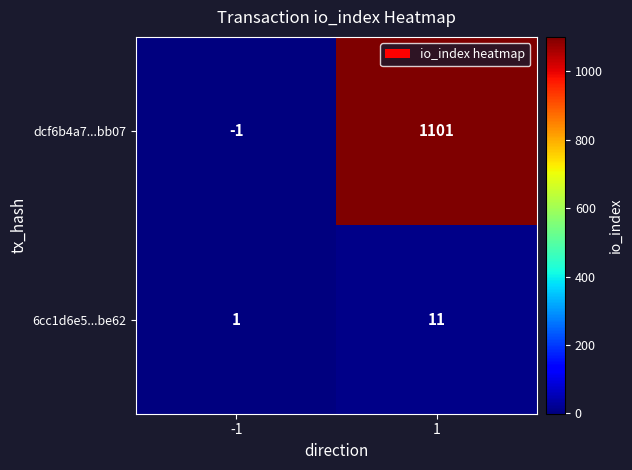

What is the maximum value for dcf6b4a7...bb07?

1101